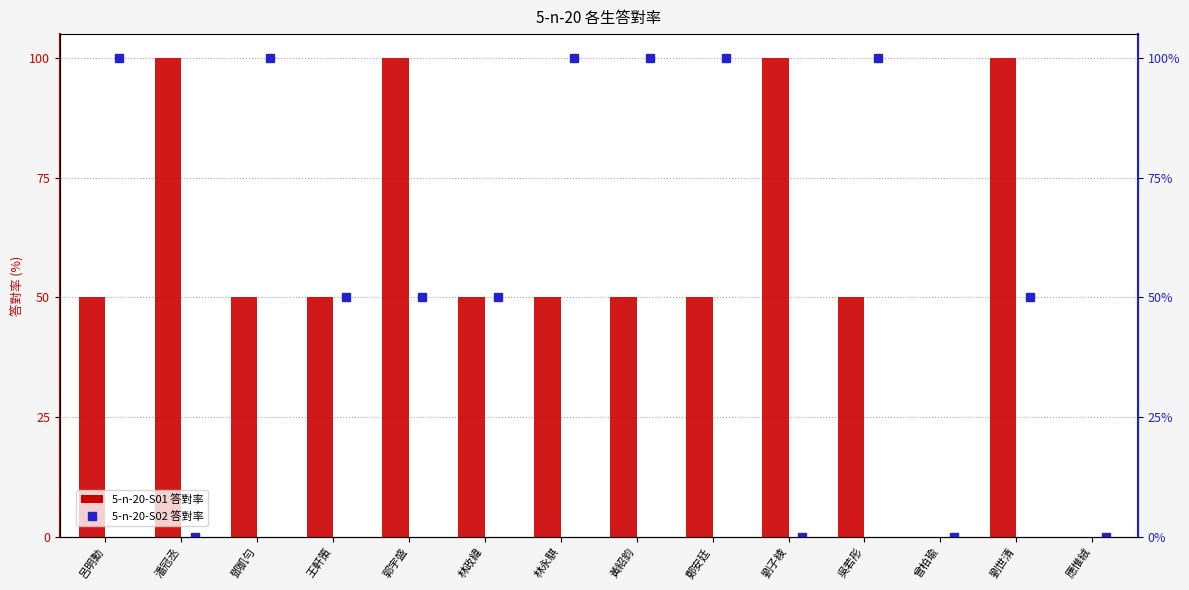

Which has a higher value, 應惟絨 or 吳若彤?

吳若彤